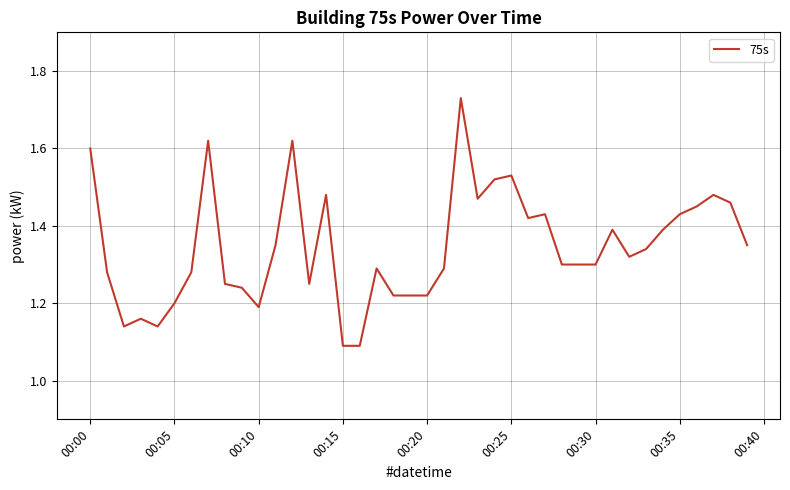

What is the difference between the maximum and minimum values?

0.6